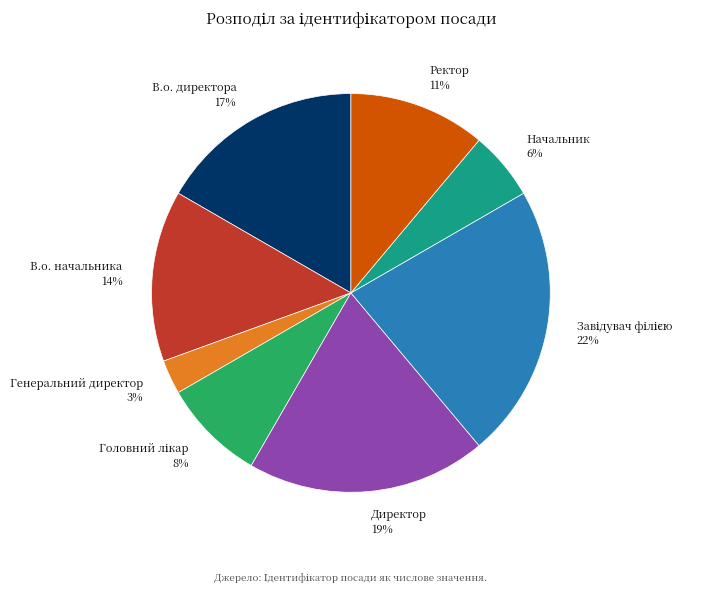

To the nearest percent, what is the difference between the Начальник and В.о. директора slice percentages?

11%